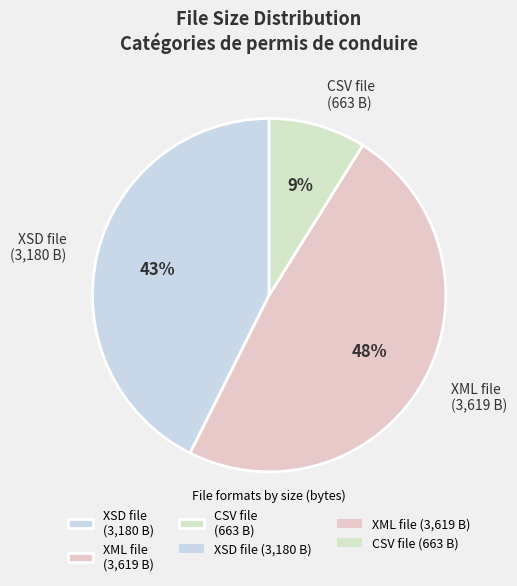

Rank the categories by value from highest to lowest.

XML file (3,619 B), XSD file (3,180 B), CSV file (663 B)